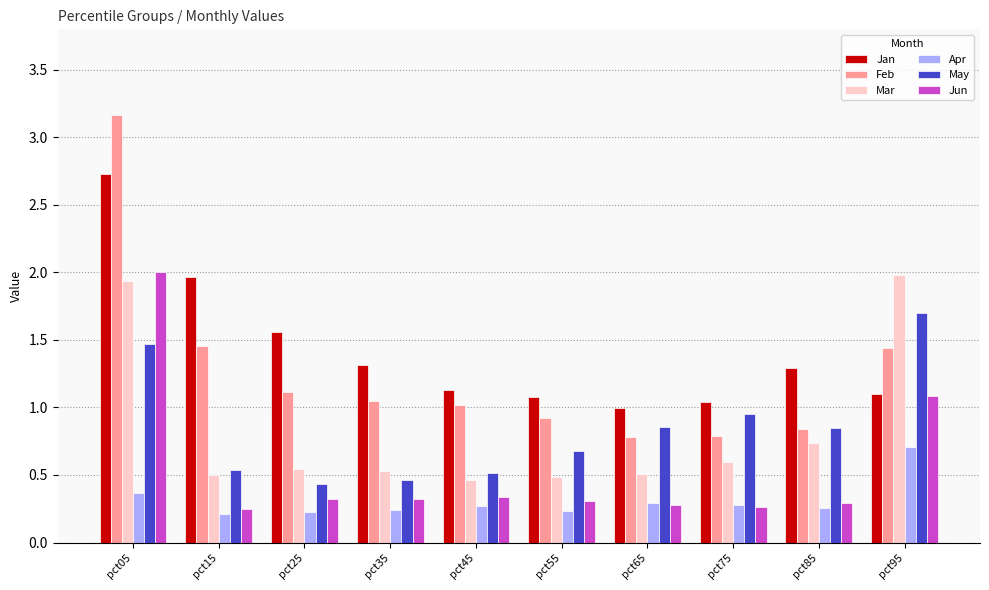

Is the value of Apr at pct35 greater than the value of Jan at pct35?

No